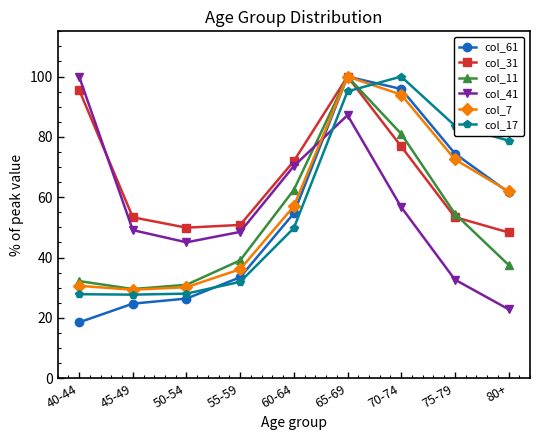

What is the highest value of the col_11 series?

100.0